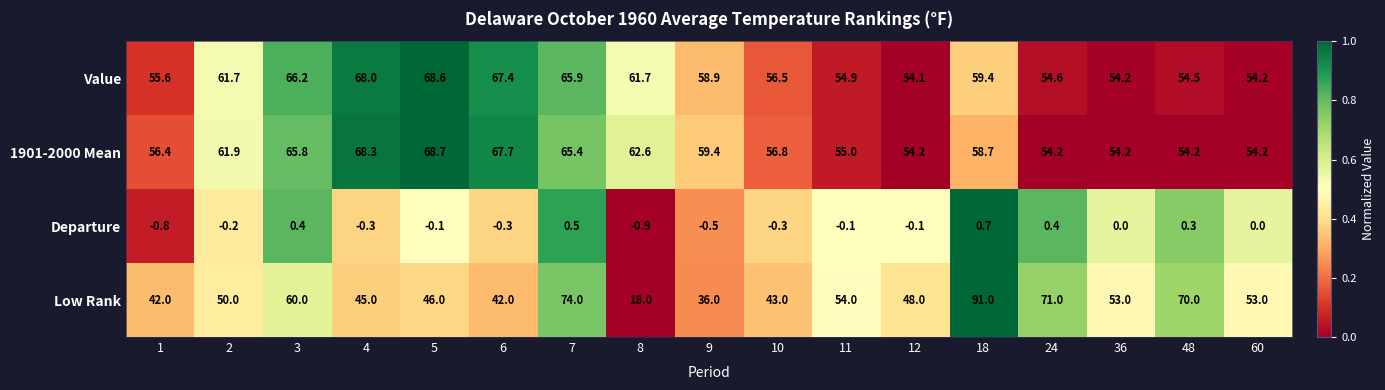

Is it true that Departure equals -1.0 at 60?

False